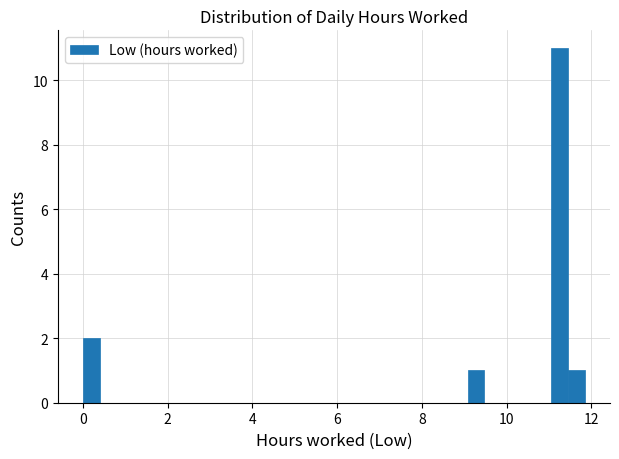

Around what value on the x-axis is the tallest bar? Give the approximate position of its centre, as read against the axis.

11.2